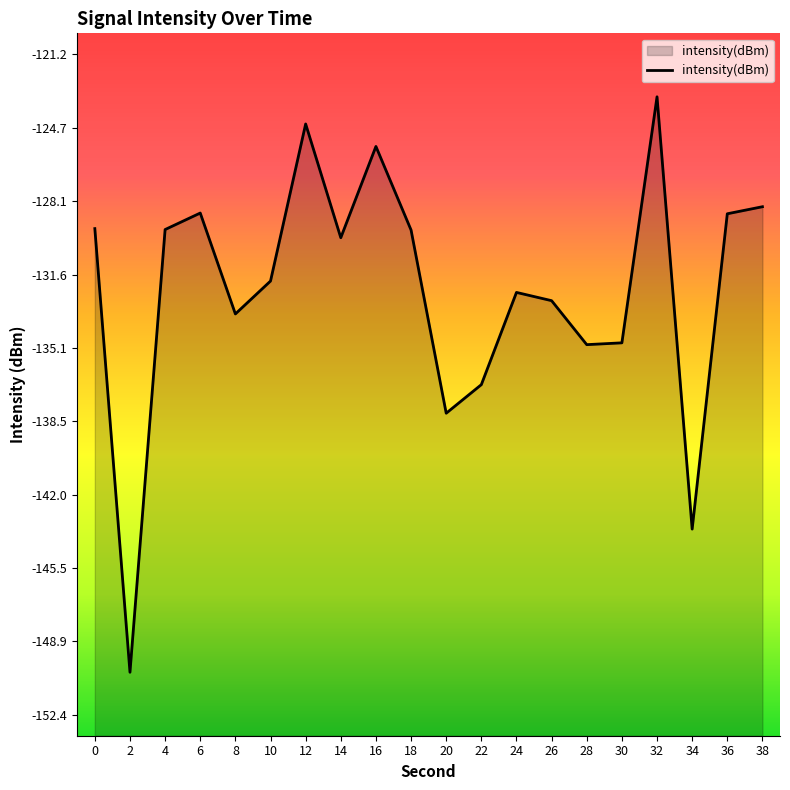

Which label corresponds to the largest value in the chart?

32